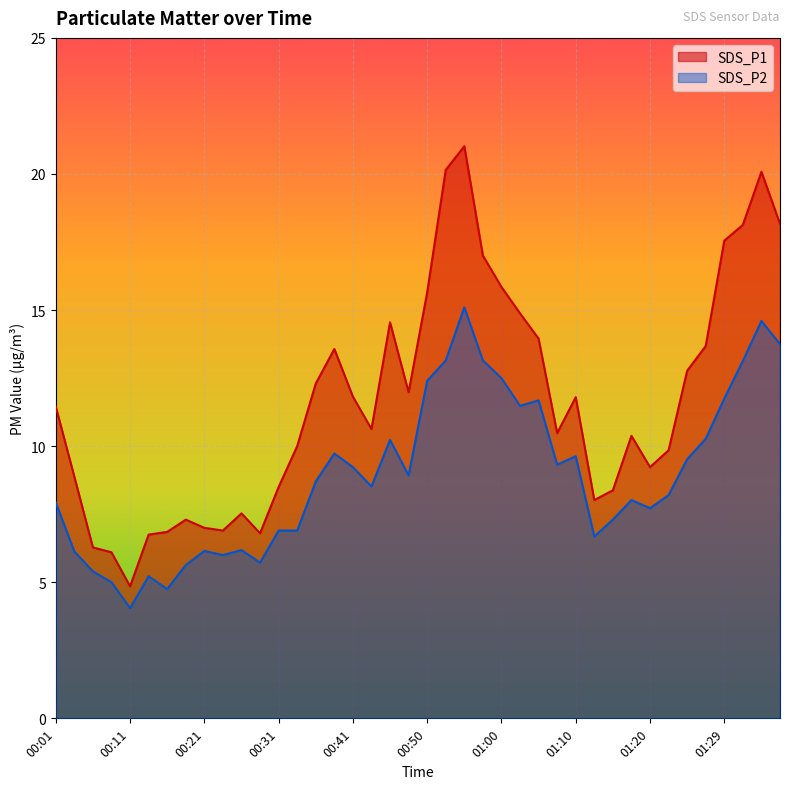

Which series has the largest total across all categories?

SDS_P1